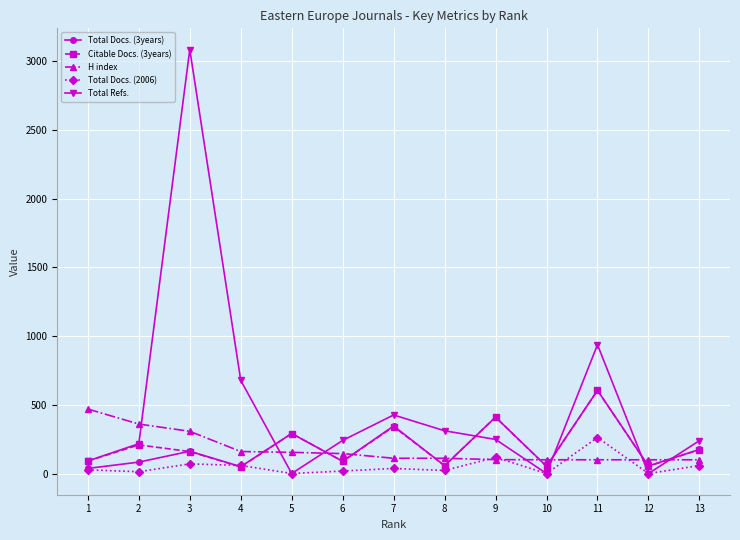

True or false: Citable Docs. (3years) has more than 2 points higher than both neighbors.

True